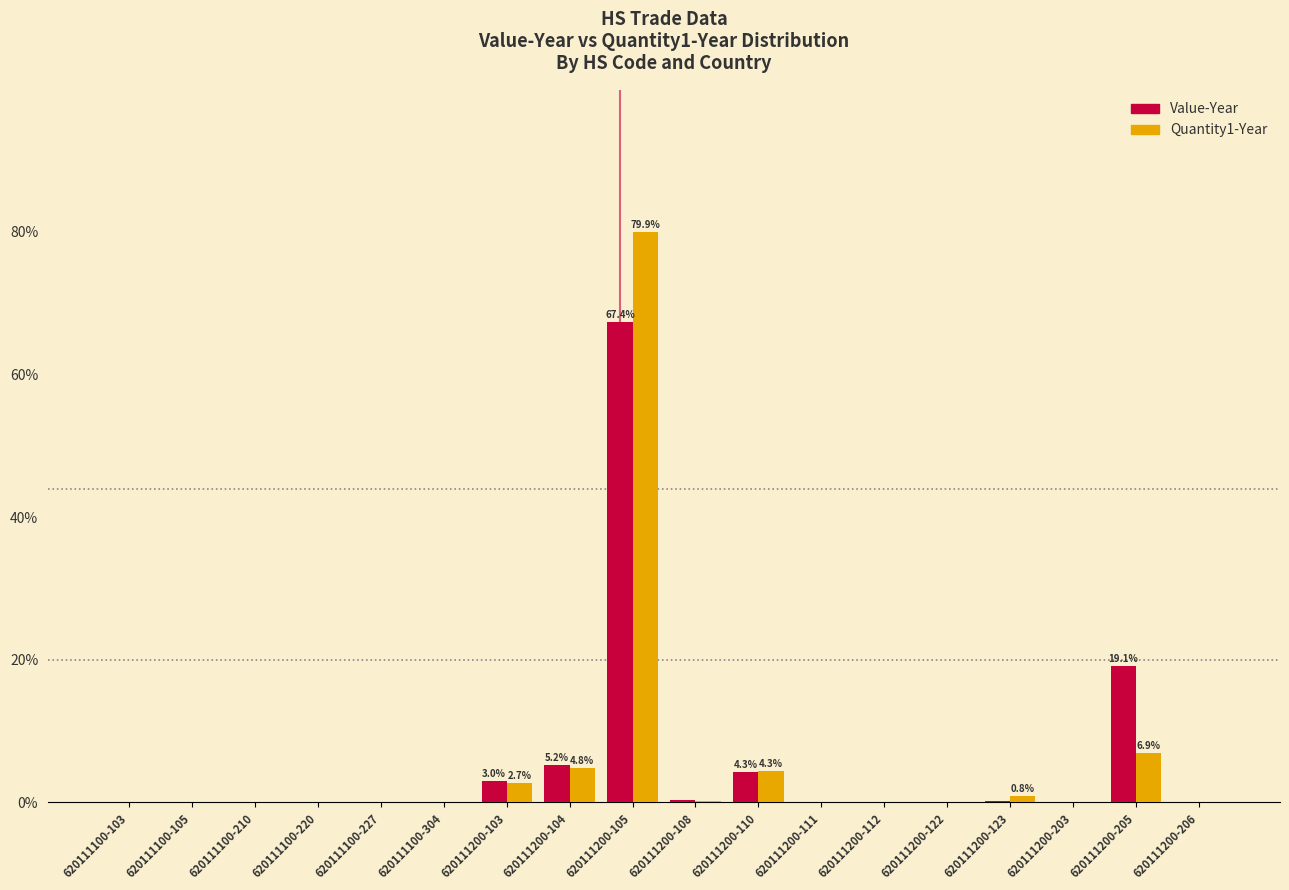

What is the difference between the Value-Year values at 620111200-104 and 620111200-203?

5.2